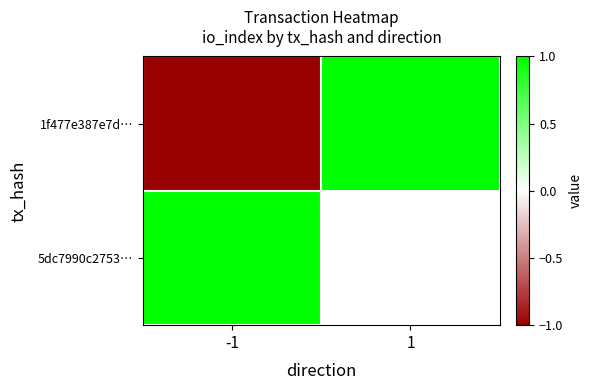

Rank the series by their maximum value, from lowest to highest.

1f477e387e7d…, 5dc7990c2753…